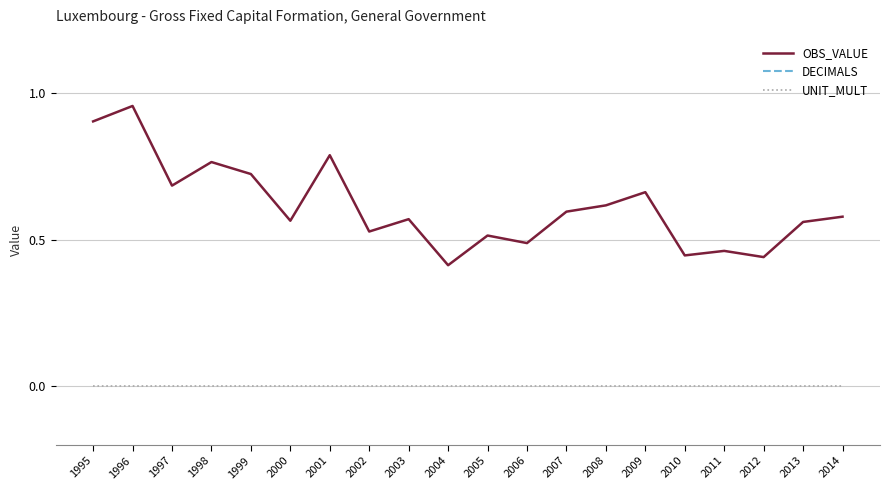

What is the sum of all OBS_VALUE values?

12.3